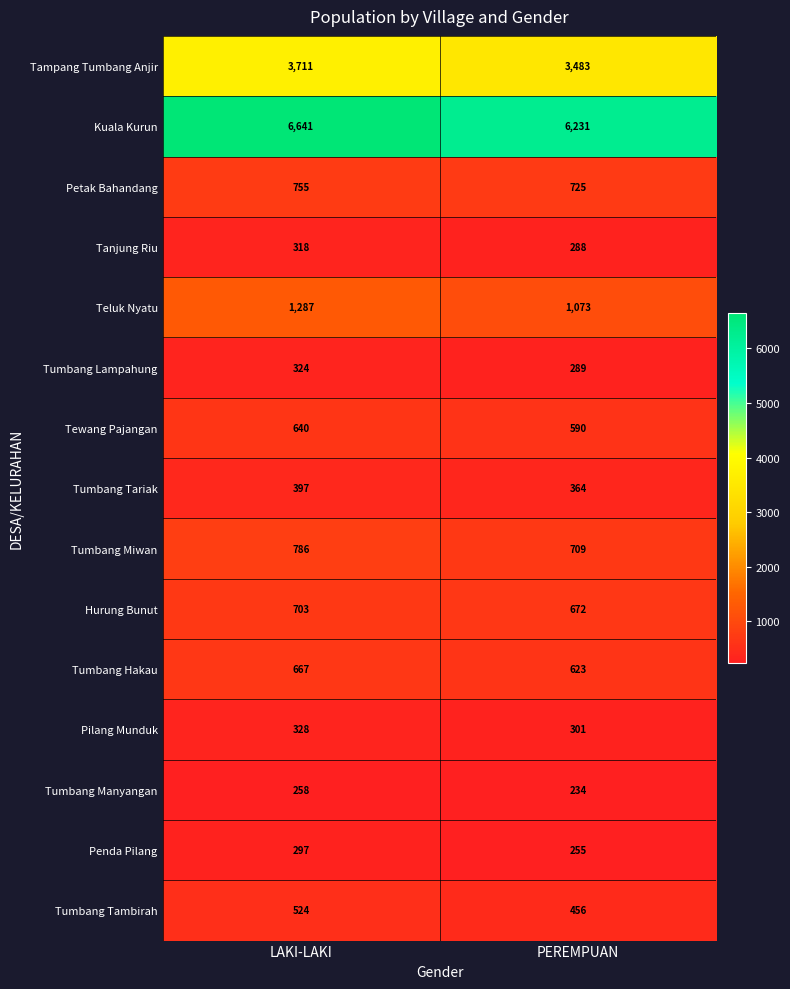

Reading right to left, what are all the values shown in this chart?

Tampang Tumbang Anjir: 3483	3711
Kuala Kurun: 6231	6641
Petak Bahandang: 725	755
Tanjung Riu: 288	318
Teluk Nyatu: 1073	1287
Tumbang Lampahung: 289	324
Tewang Pajangan: 590	640
Tumbang Tariak: 364	397
Tumbang Miwan: 709	786
Hurung Bunut: 672	703
Tumbang Hakau: 623	667
Pilang Munduk: 301	328
Tumbang Manyangan: 234	258
Penda Pilang: 255	297
Tumbang Tambirah: 456	524